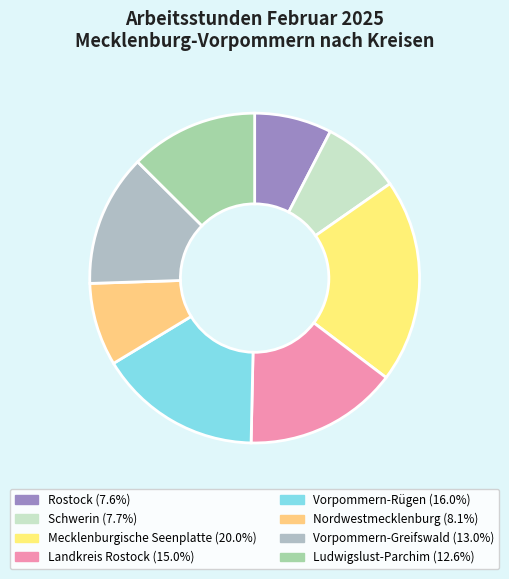

How many slices are in this pie chart?

8